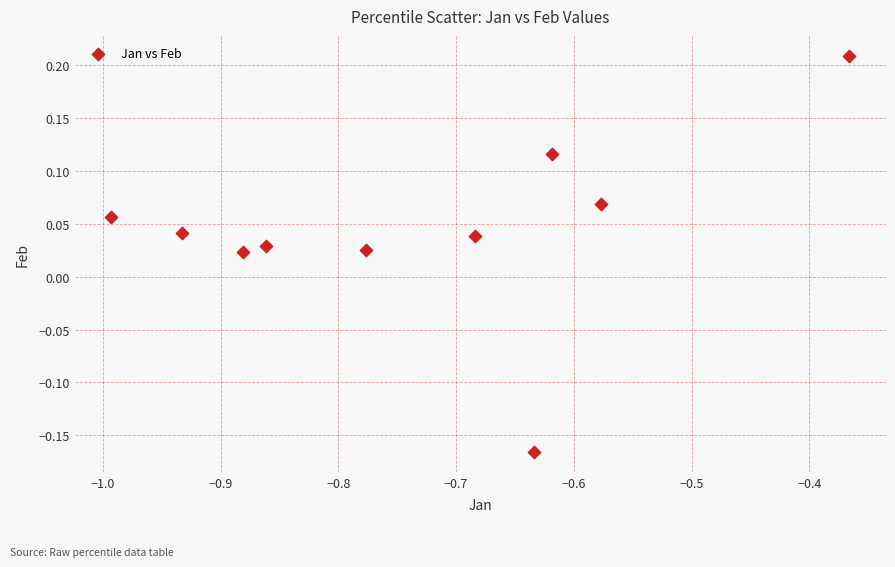

What is the range of Y values (max minus min)?

0.4